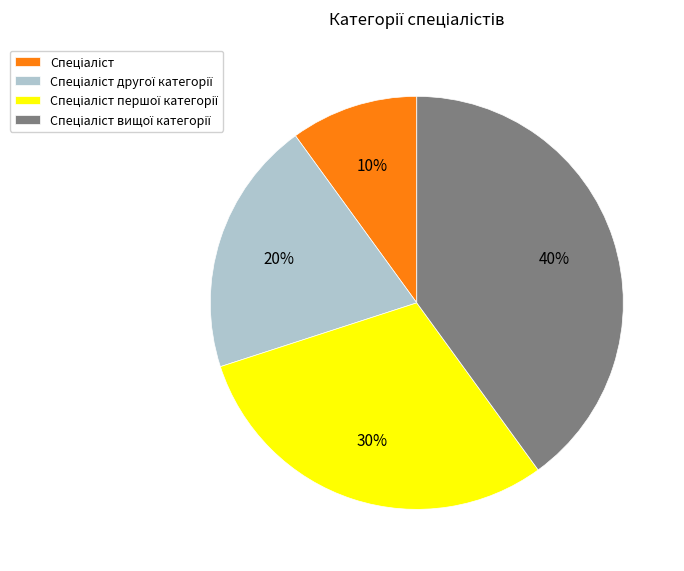

How many segments does this pie chart have?

4